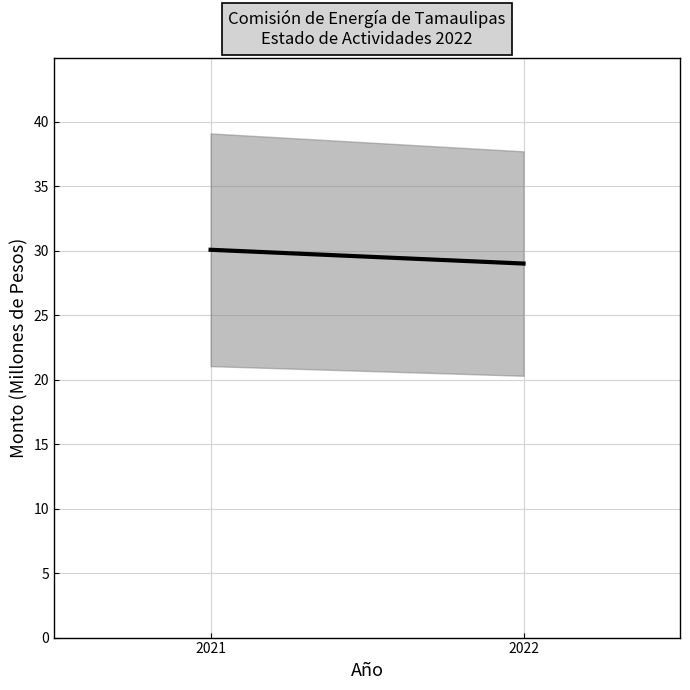

Reading right to left, transcribe all the data shown in this chart.

29.0	30.1